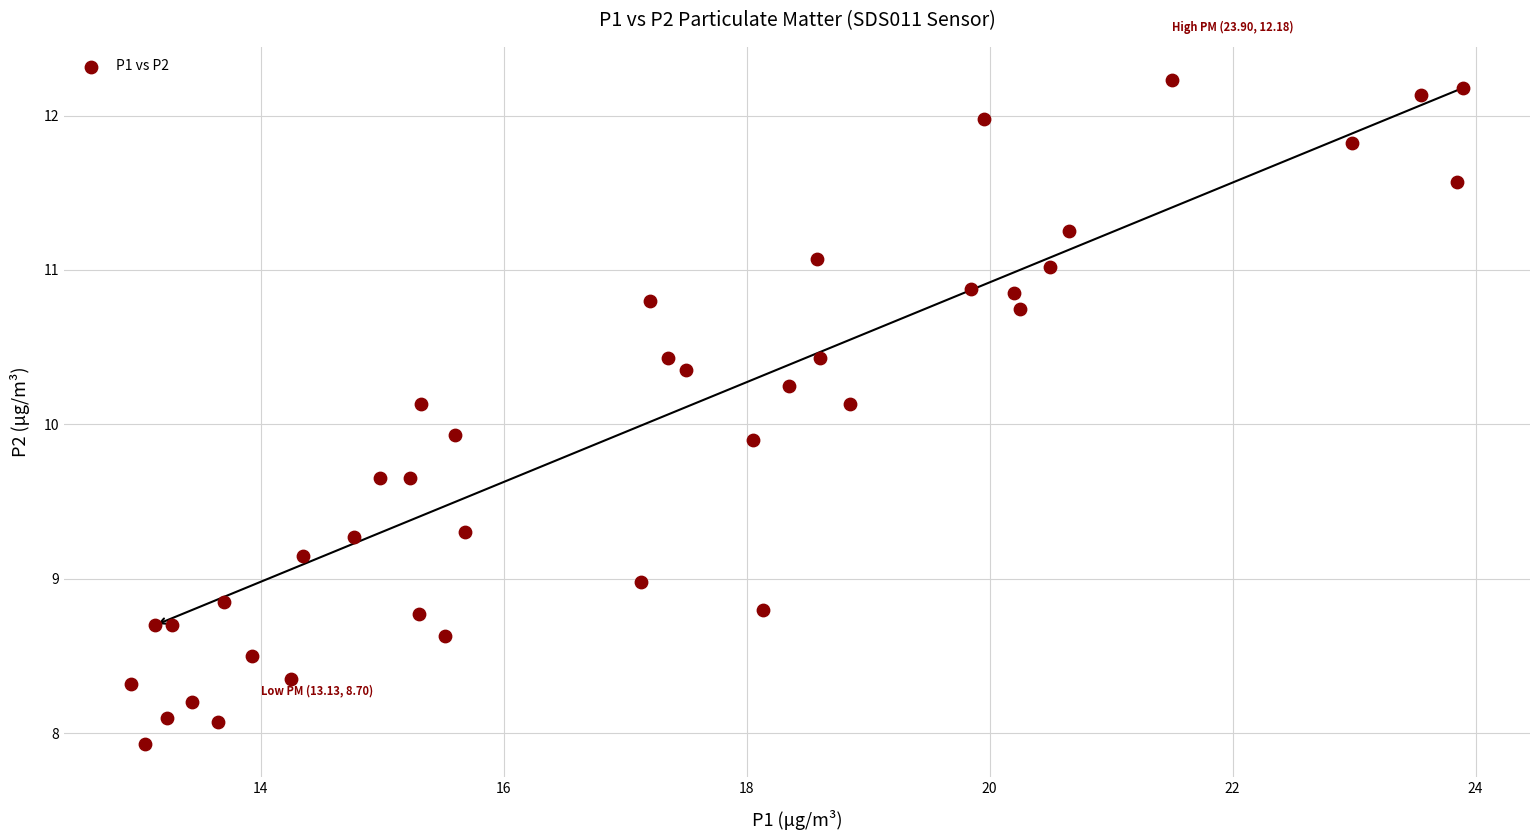

What is the range of X values (max minus min)?

11.0